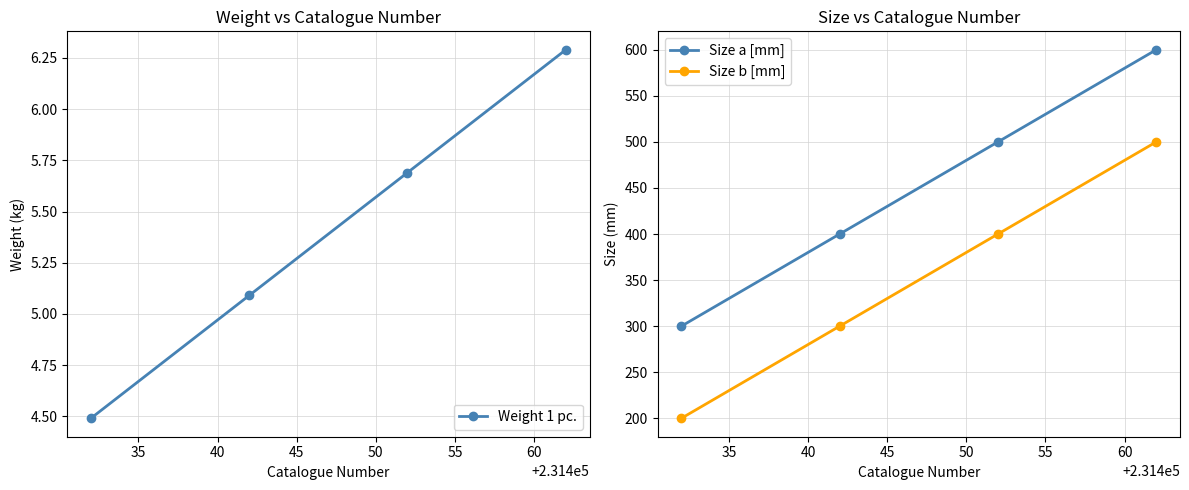

What is the highest value of the Weight 1 pc. series?

6.3